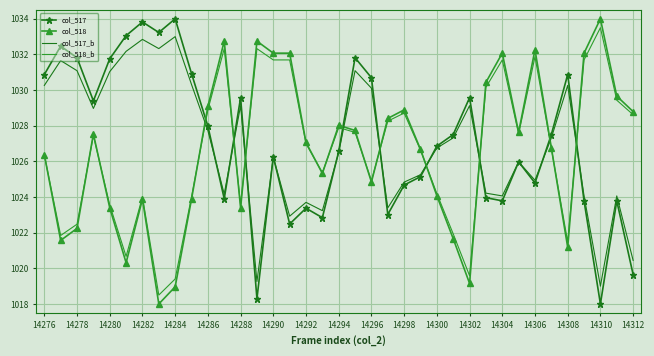

Which series has the largest total across all categories?

col_517